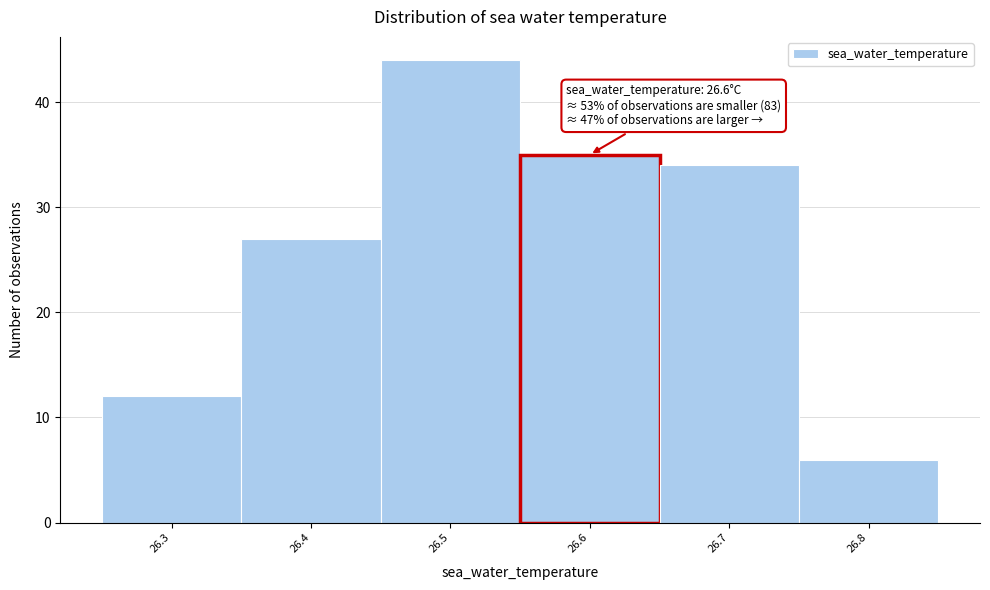

Which range on the x-axis has the tallest bar?

26.45 to 26.55